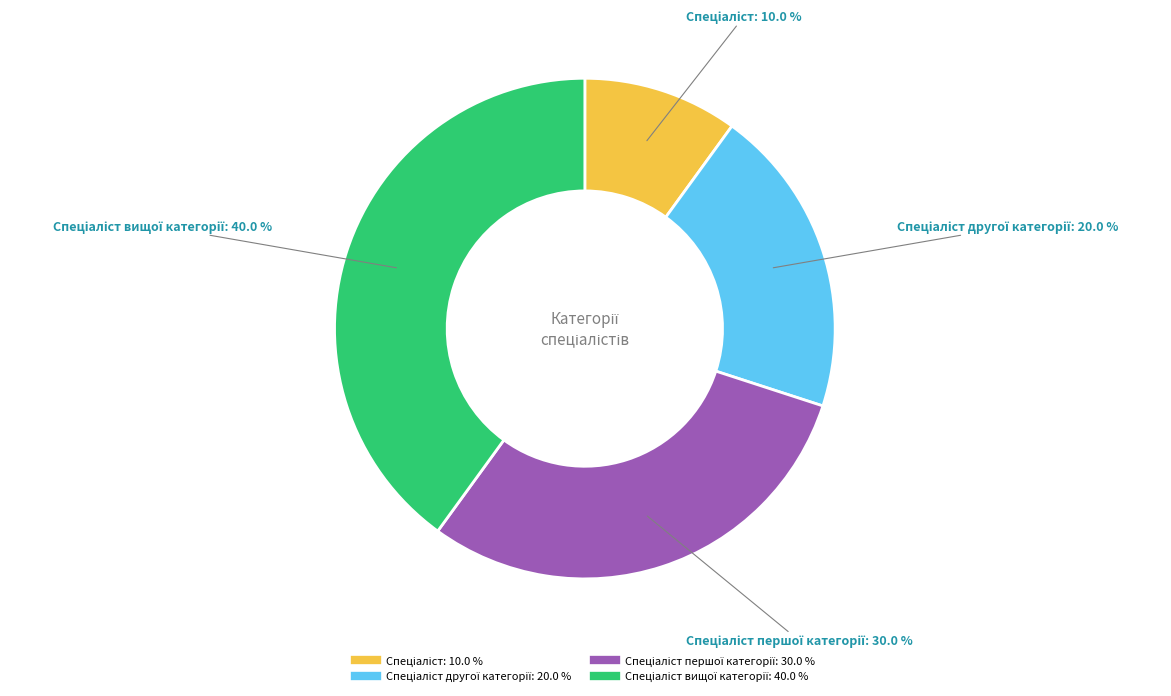

Does any single category account for the majority?

No